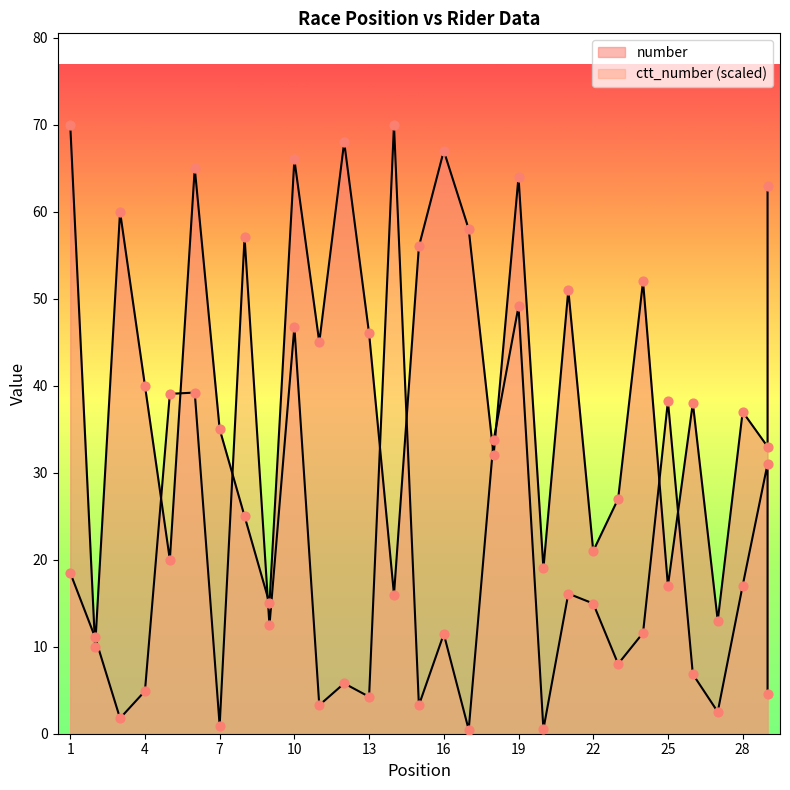

Is the value of number at 25 greater than the value of ctt_number at 6?

No